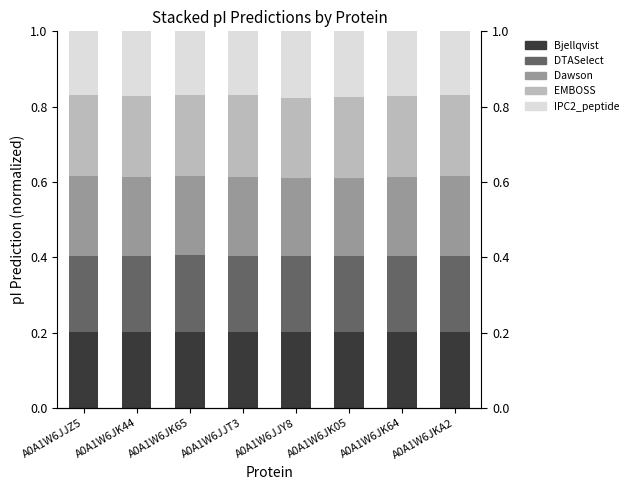

How many bars are there in each group?

5